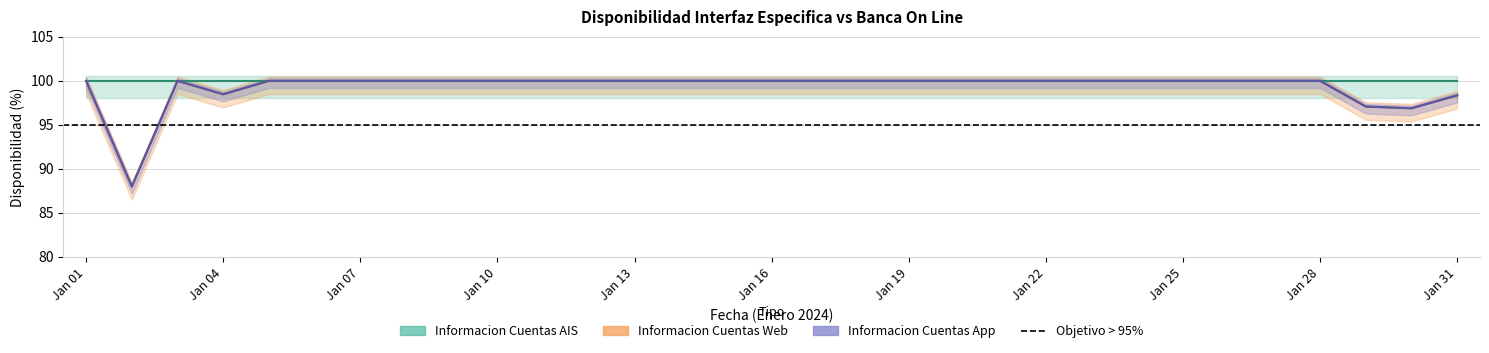

True or false: Informacion Cuentas App and Informacion Cuentas Web cross at least once.

False